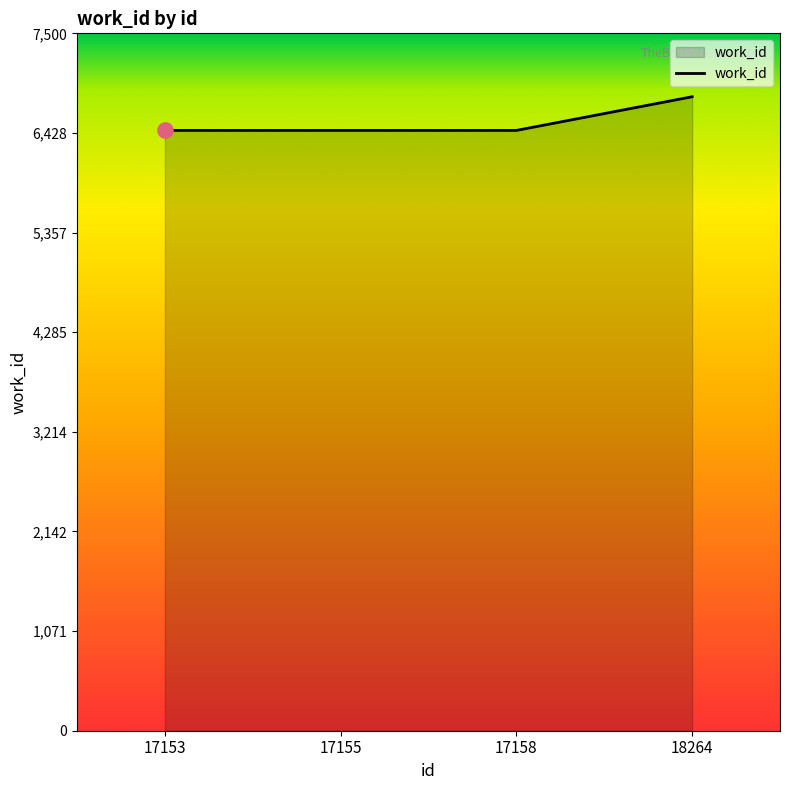

What is the ratio of the value at 17158 to the value at 18264?

0.9